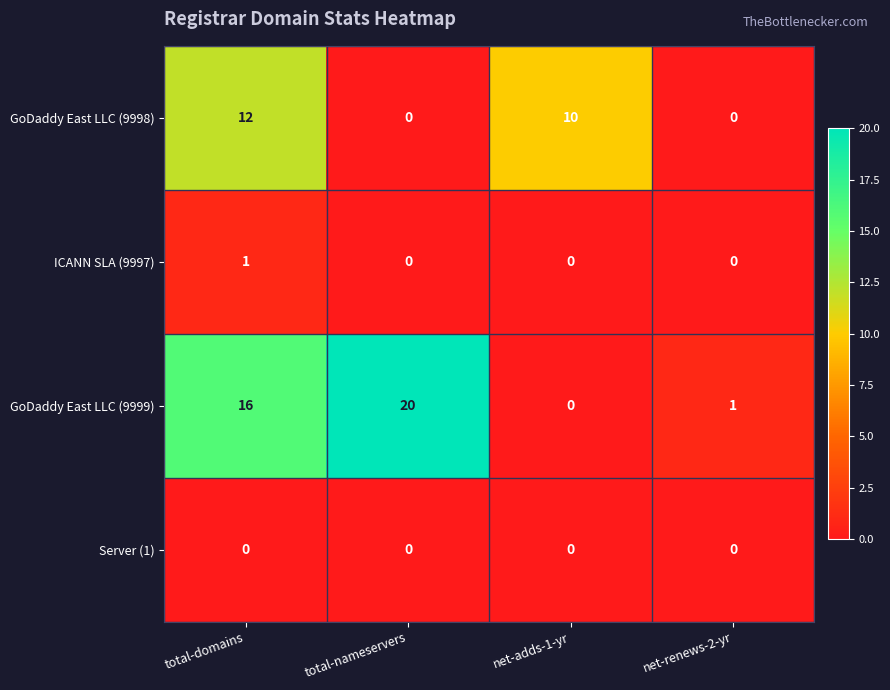

The Server (1) series shows 0 at total-domains. True or false?

True